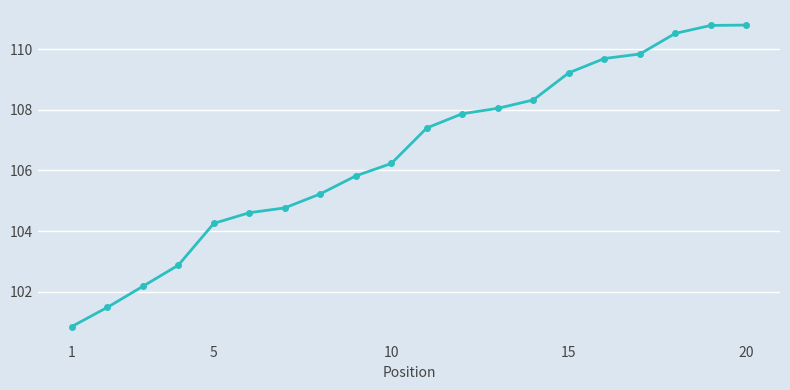

What is the average value?

106.5